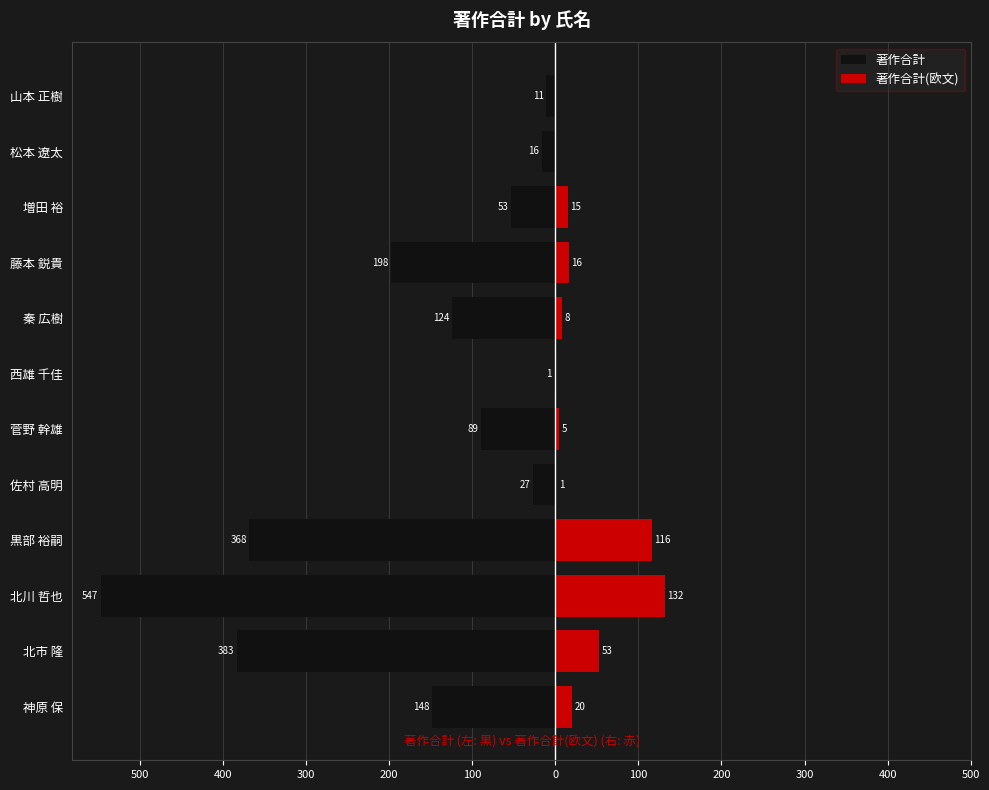

How many values in the 著作合計(欧文) series are below 15?

6